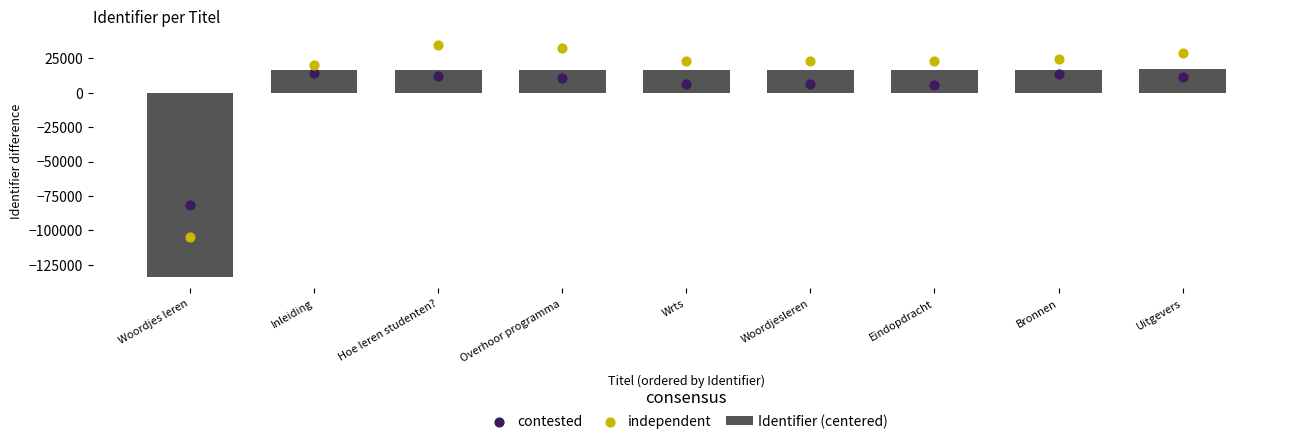

At which category is the sum across all series the highest?

Hoe leren studenten?